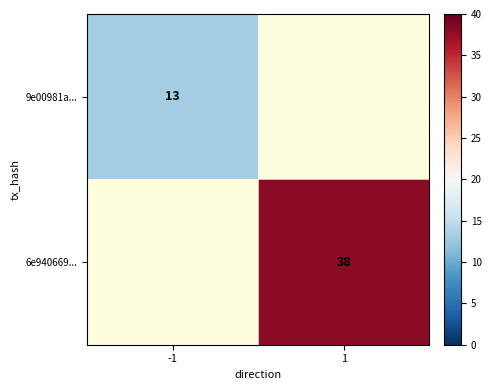

Which has a higher value, 1 or -1?

-1